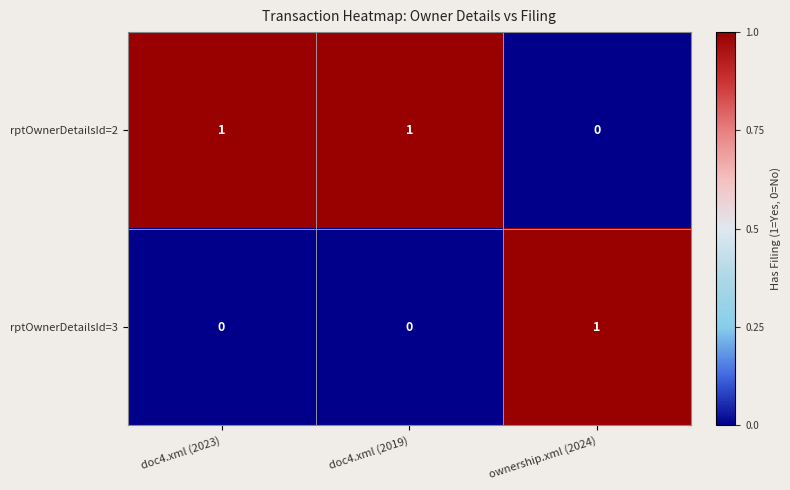

Reading left to right, what are all the values shown in this chart?

rptOwnerDetailsId=2: doc4.xml (2023)=1	doc4.xml (2019)=1	ownership.xml (2024)=0
rptOwnerDetailsId=3: doc4.xml (2023)=0	doc4.xml (2019)=0	ownership.xml (2024)=1